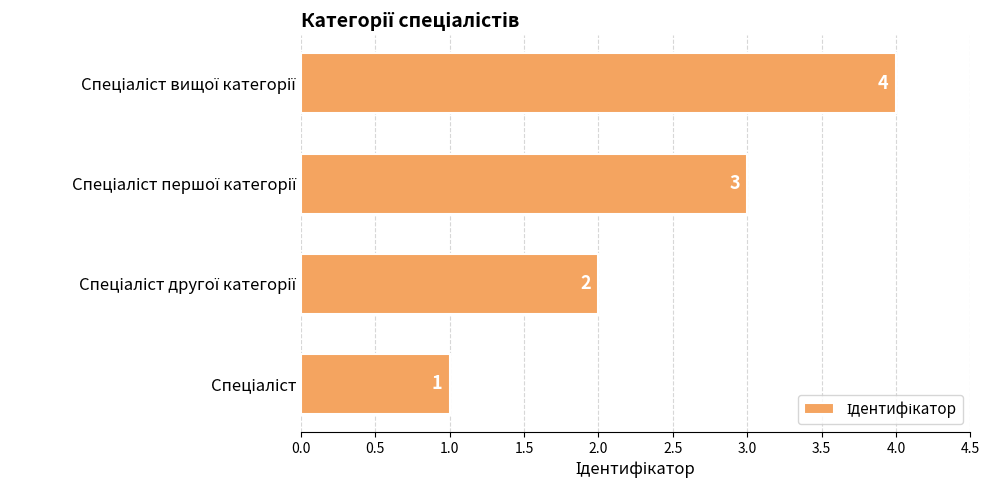

What is the greatest value displayed?

4